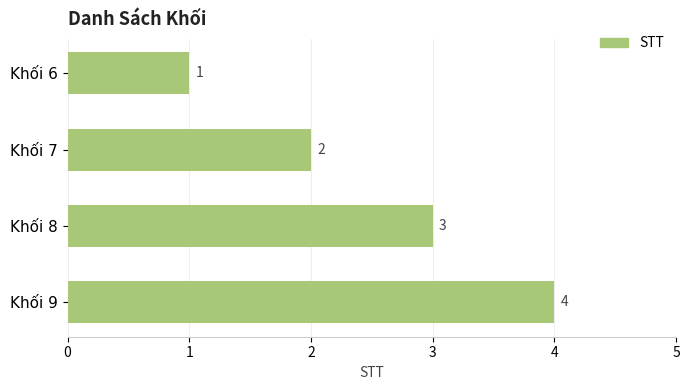

What is the change in value from Khối 6 to Khối 8?

+2